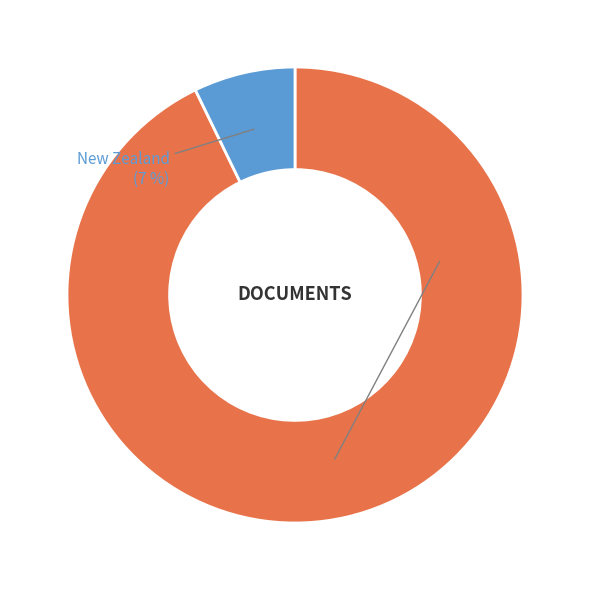

How many segments does this pie chart have?

2